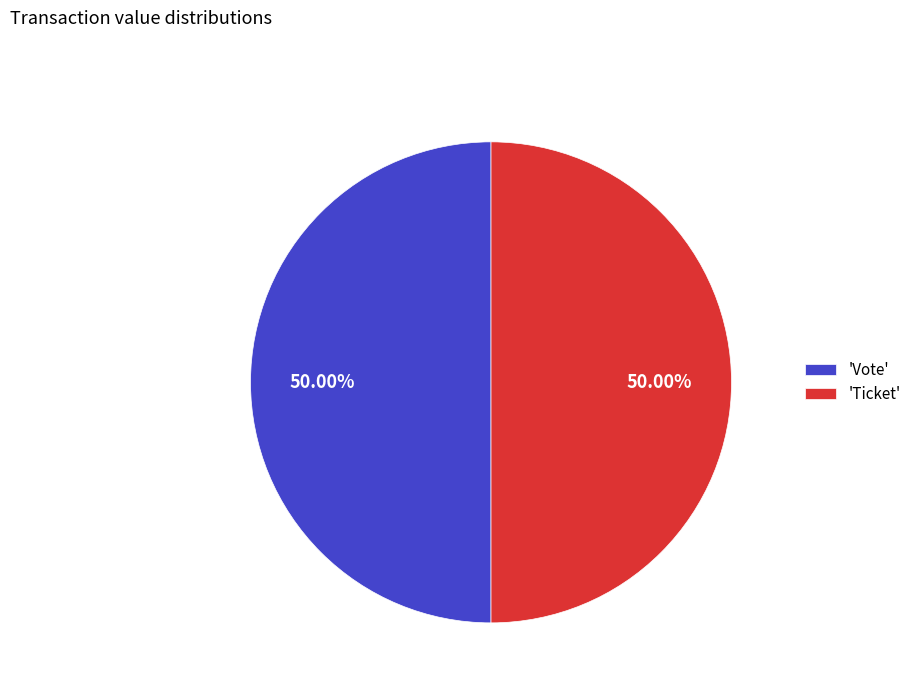

Count the number of slices in the pie.

2